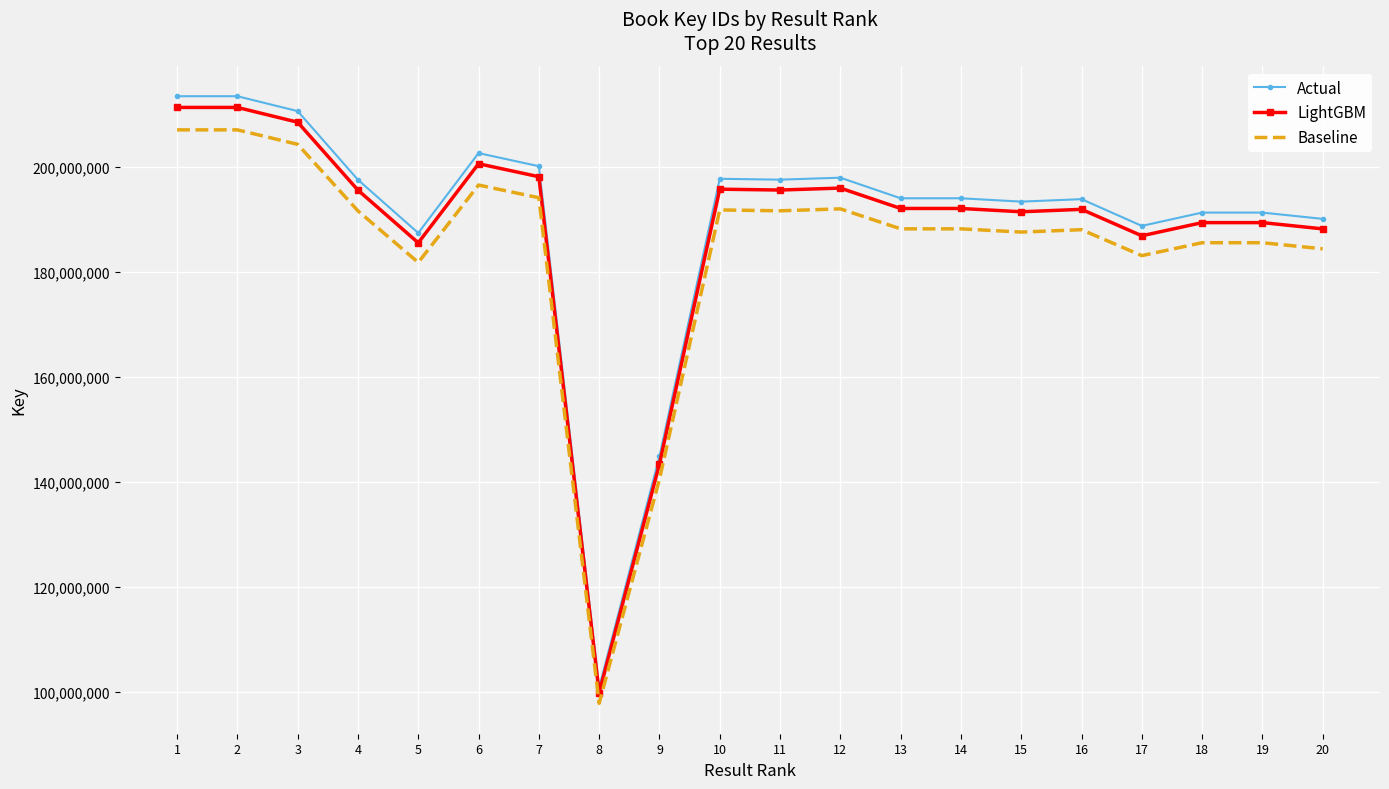

What is the sum of the Baseline values at 18 and 12?

377630789